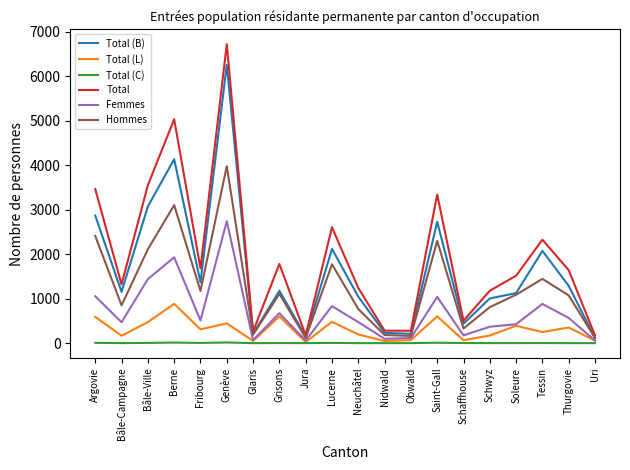

At which label is Femmes closest to 1399?

Bâle-Ville